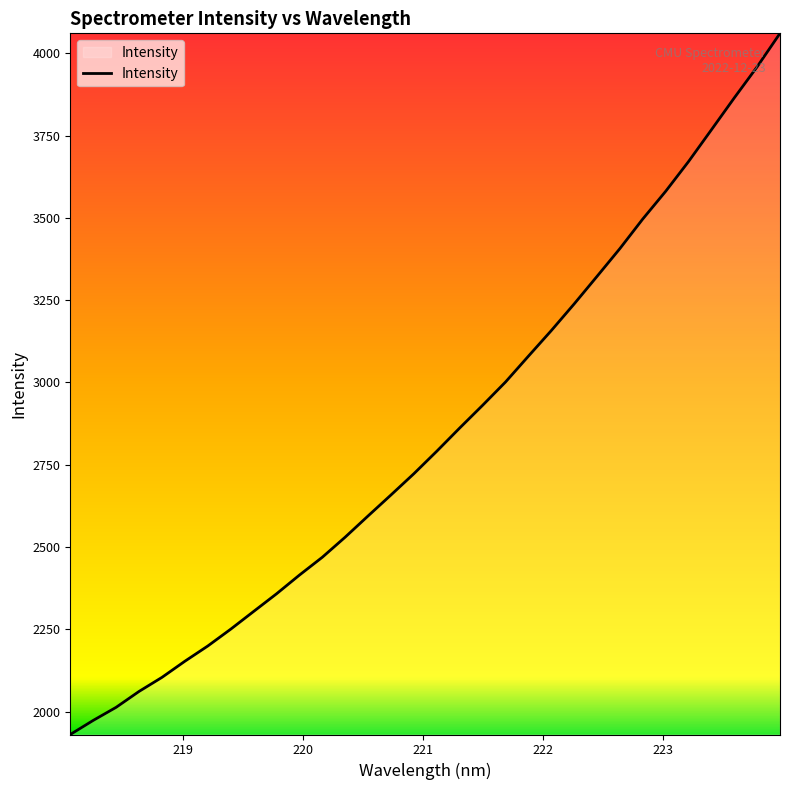

What is the smallest value displayed?

1930.5